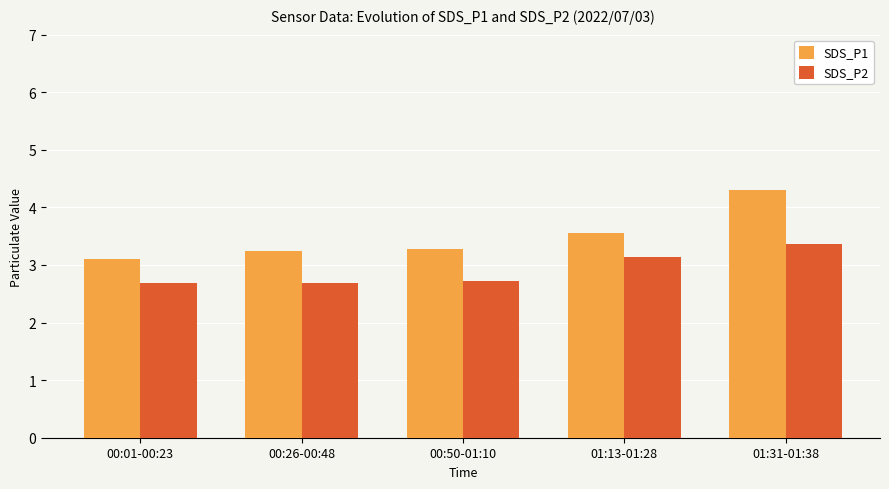

At which label does SDS_P1 reach its minimum?

00:01-00:23